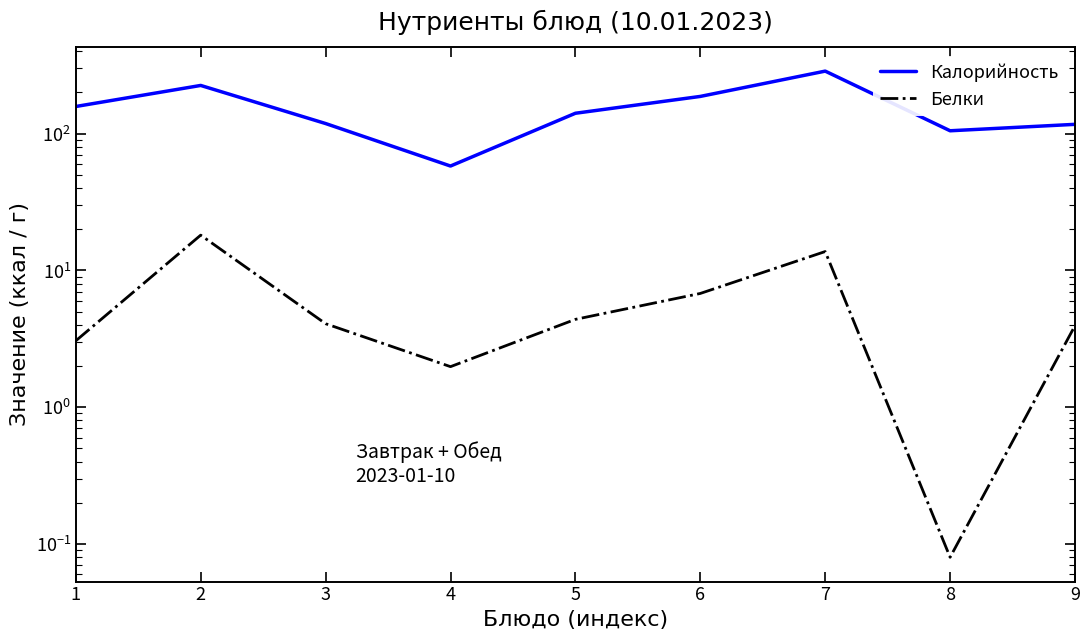

Between 7 and 8, which series saw the biggest shift?

Калорийность